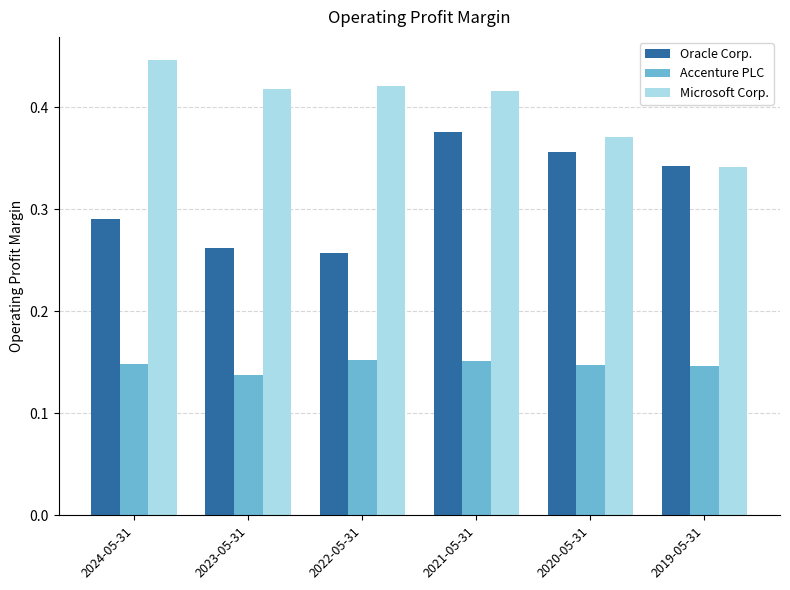

What is the label of the 3rd bar from the left?

2022-05-31